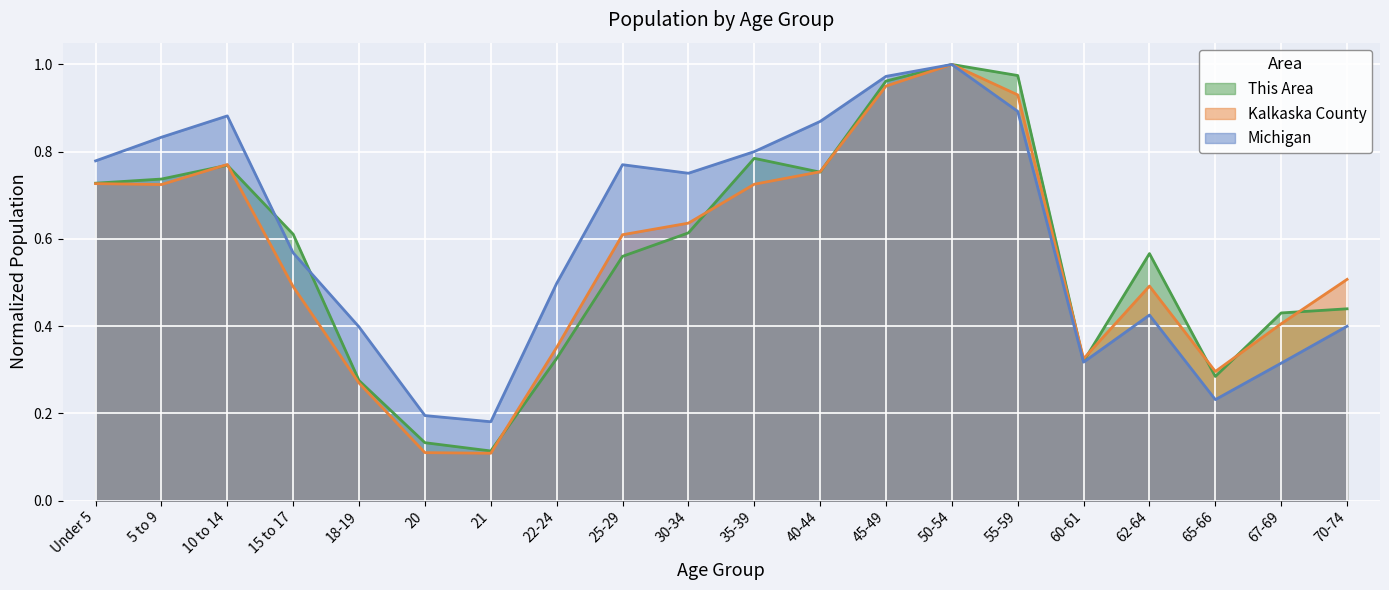

Where do This Area and Kalkaska County first cross each other?

5 to 9 and 10 to 14